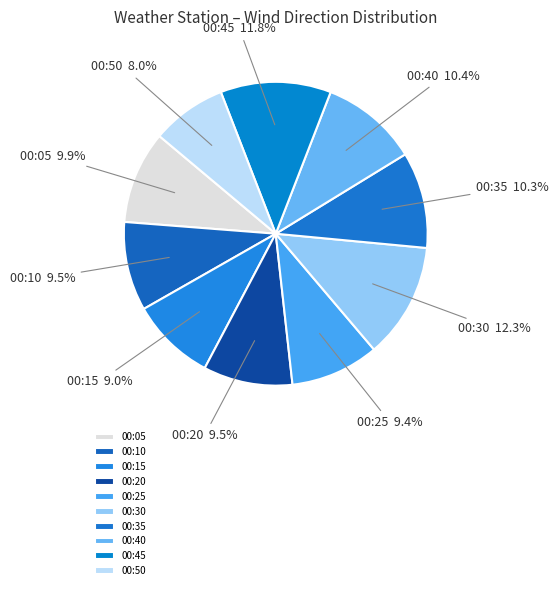

Is there any slice that represents more than half of the pie?

No